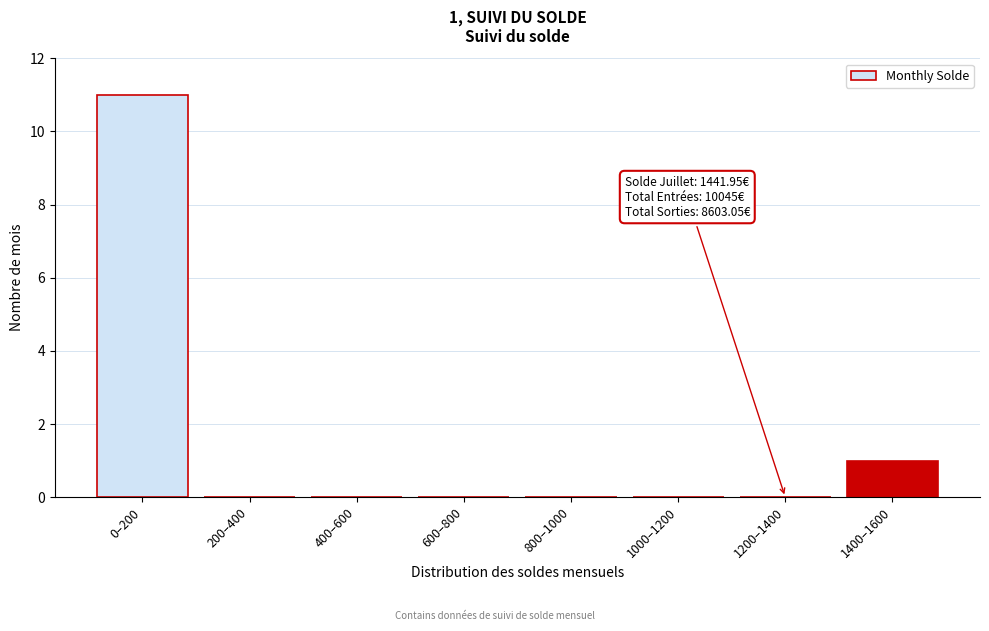

Reading left to right, what are all the values shown in this chart?

0–200=11	200–400=0	400–600=0	600–800=0	800–1000=0	1000–1200=0	1200–1400=0	1400–1600=1